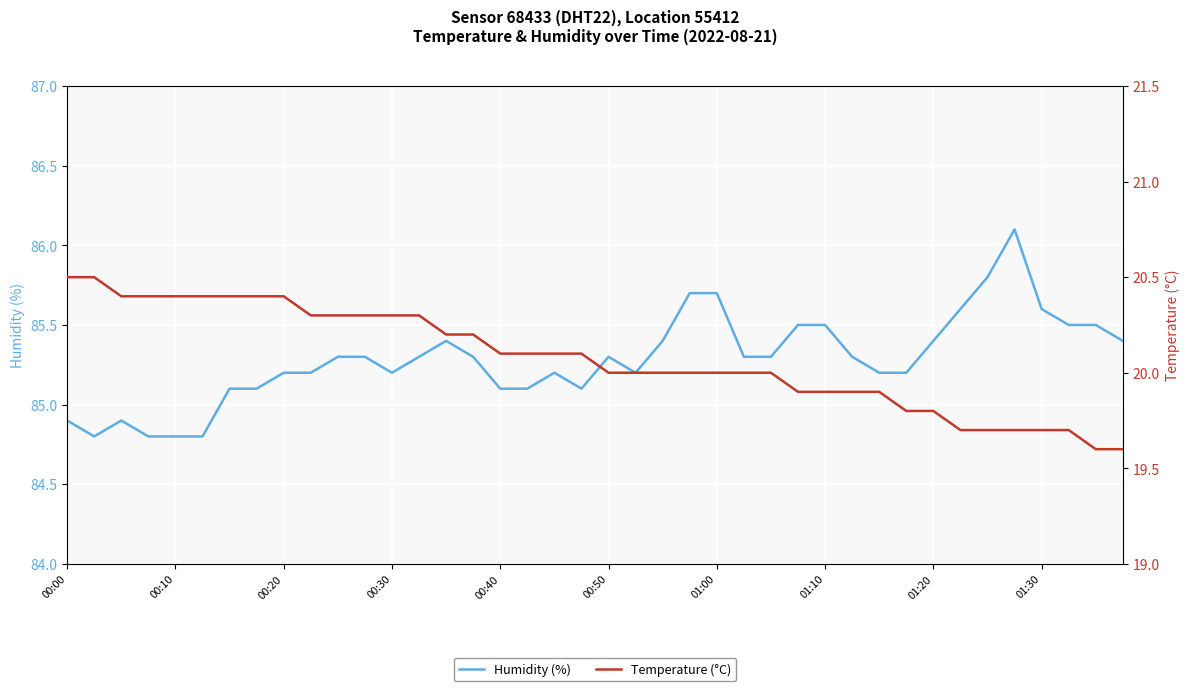

True or false: Humidity (%) and Temperature (°C) cross at least once.

False